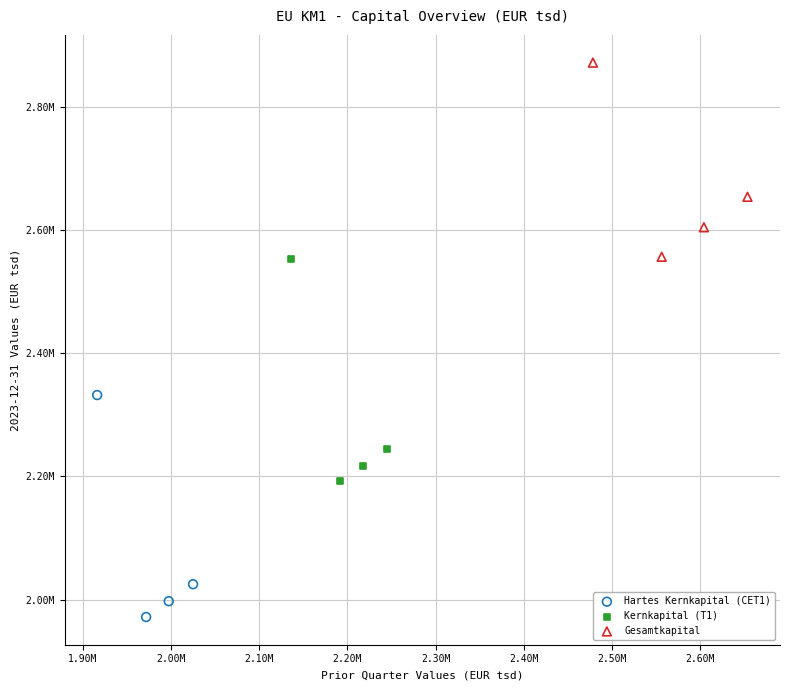

What are all the series names shown in the legend?

Hartes Kernkapital (CET1), Kernkapital (T1), Gesamtkapital